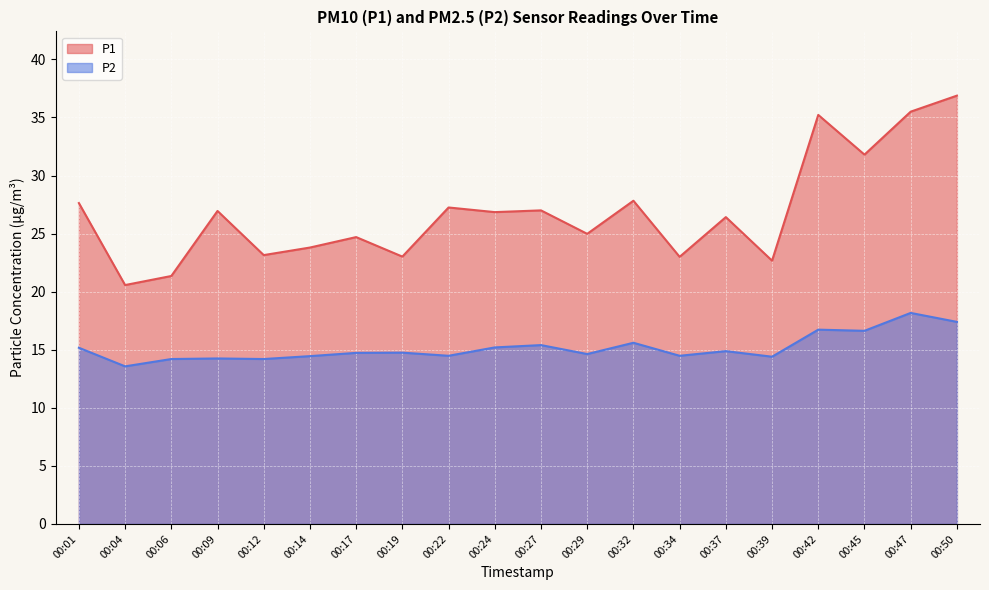

The value of P2 at 00:24 is 25.8. True or false?

False